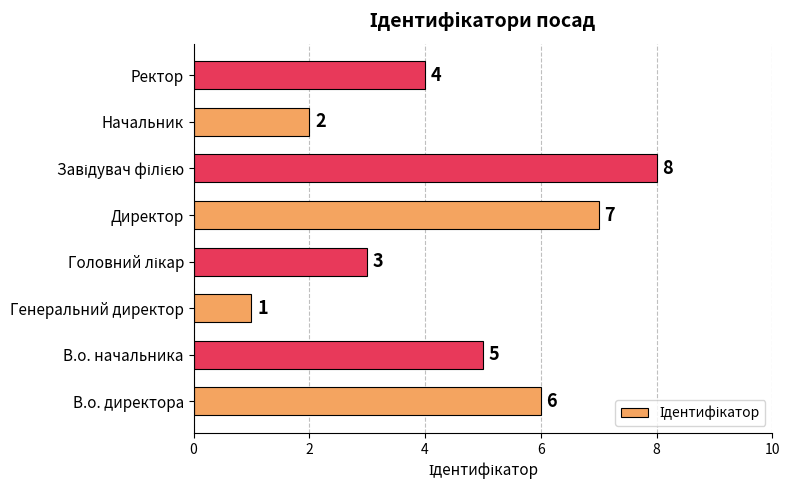

Which has a higher value, В.о. директора or Ректор?

В.о. директора